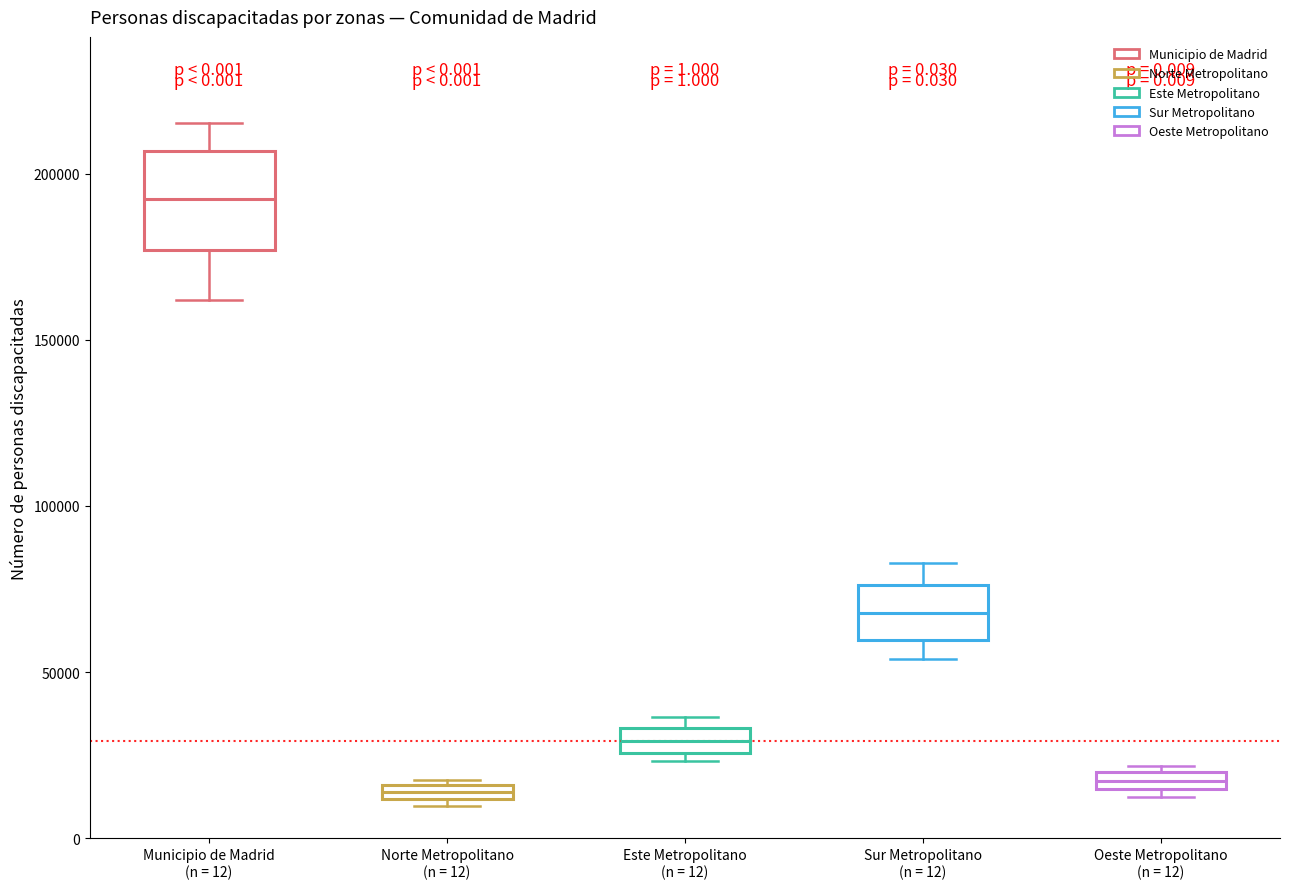

Which box is the tallest, from its lower edge to its upper edge?

Municipio de Madrid (n = 12)